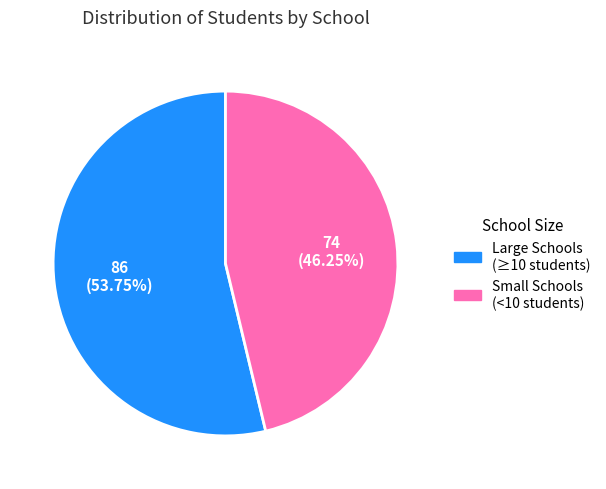

Does any single category account for the majority?

Yes